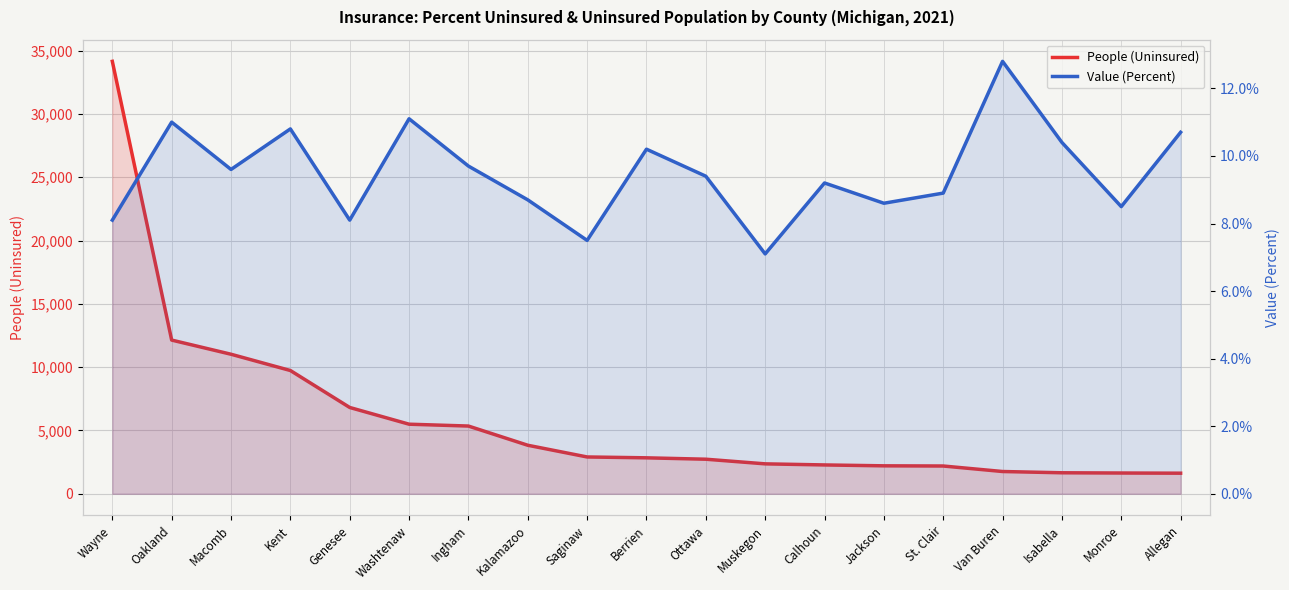

What is the total value across all series at Genesee?

6824.1